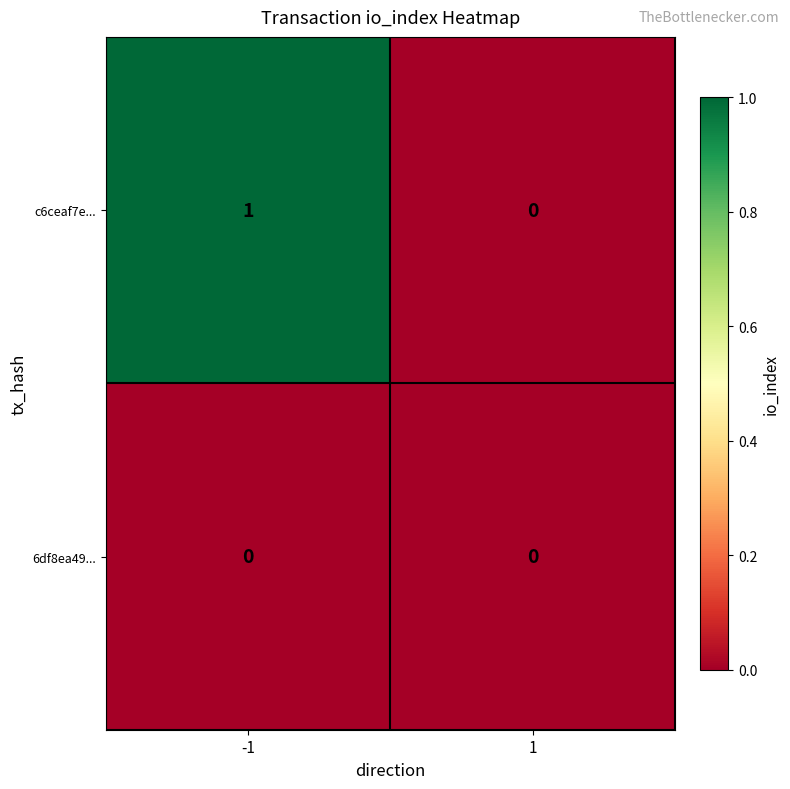

At -1, list the series in order from smallest to largest.

6df8ea49..., c6ceaf7e...